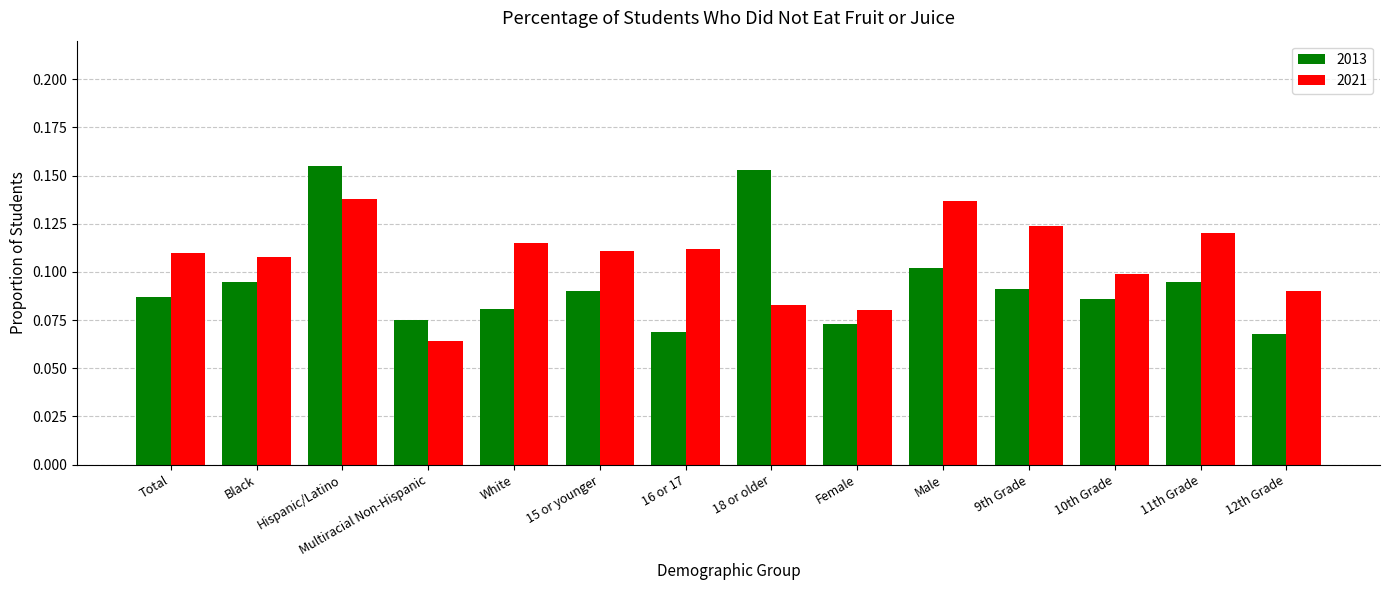

Count the 2021 values in the range 0 to 1.

14